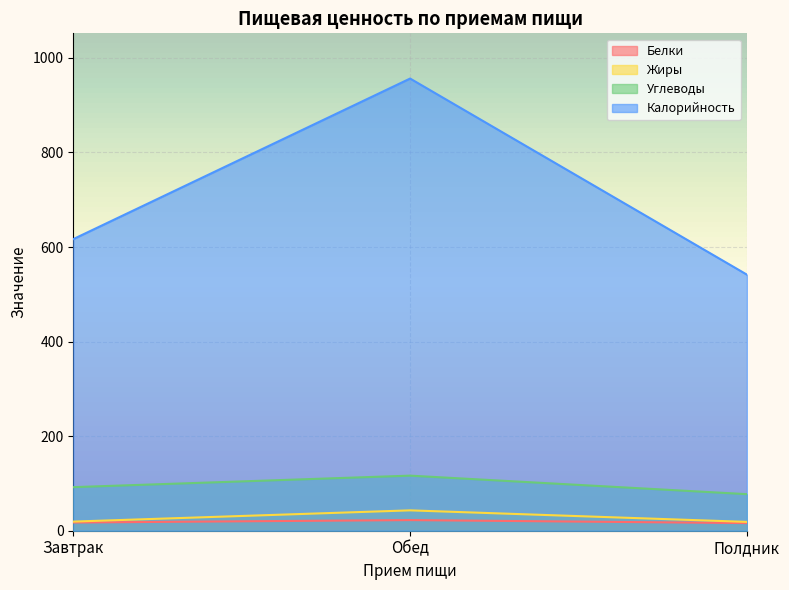

The Углеводы series shows 53.2 at Полдник. True or false?

False